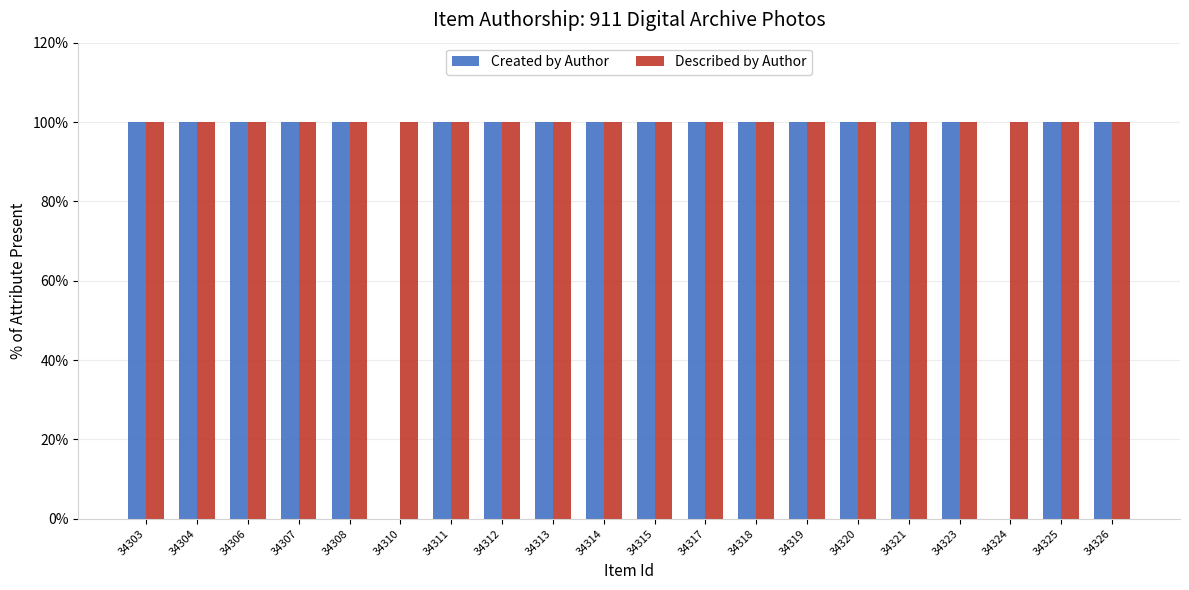

What are all the series names shown in the legend?

Created by Author, Described by Author